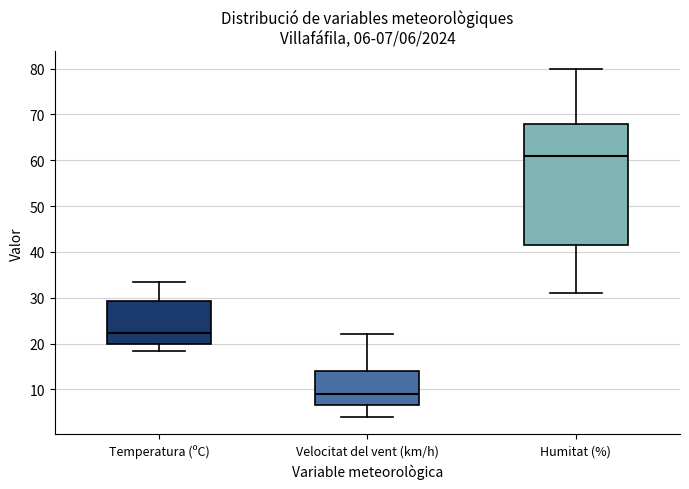

Which box is the tallest, from its lower edge to its upper edge?

Humitat (%)